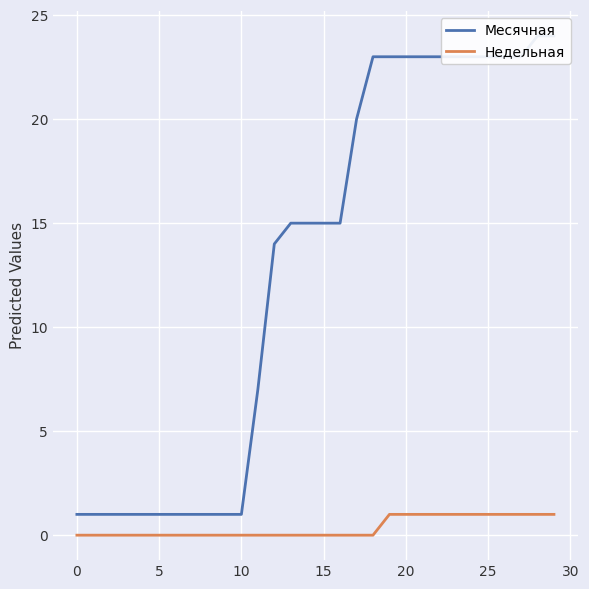

Where is Месячная nearest to the value 12?

12